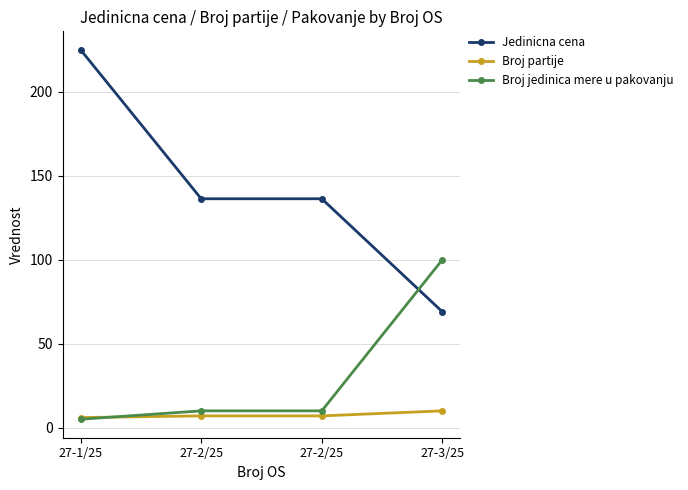

Rank the categories by Broj partije value from lowest to highest.

27-1/25, 27-2/25, 27-2/25, 27-3/25